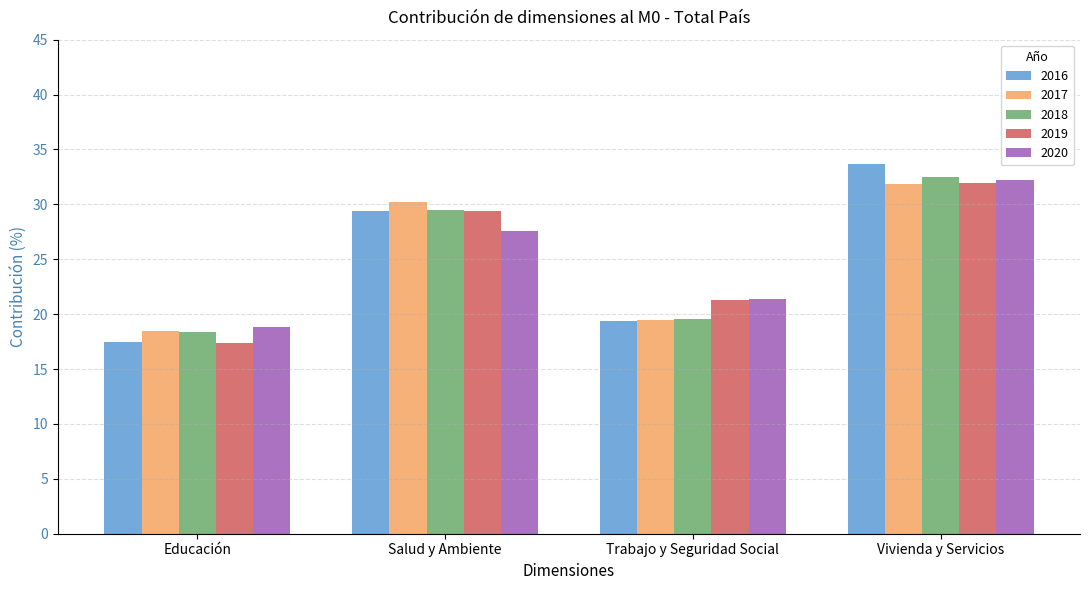

True or false: 2016 has a value of 29.2 at Educación.

False